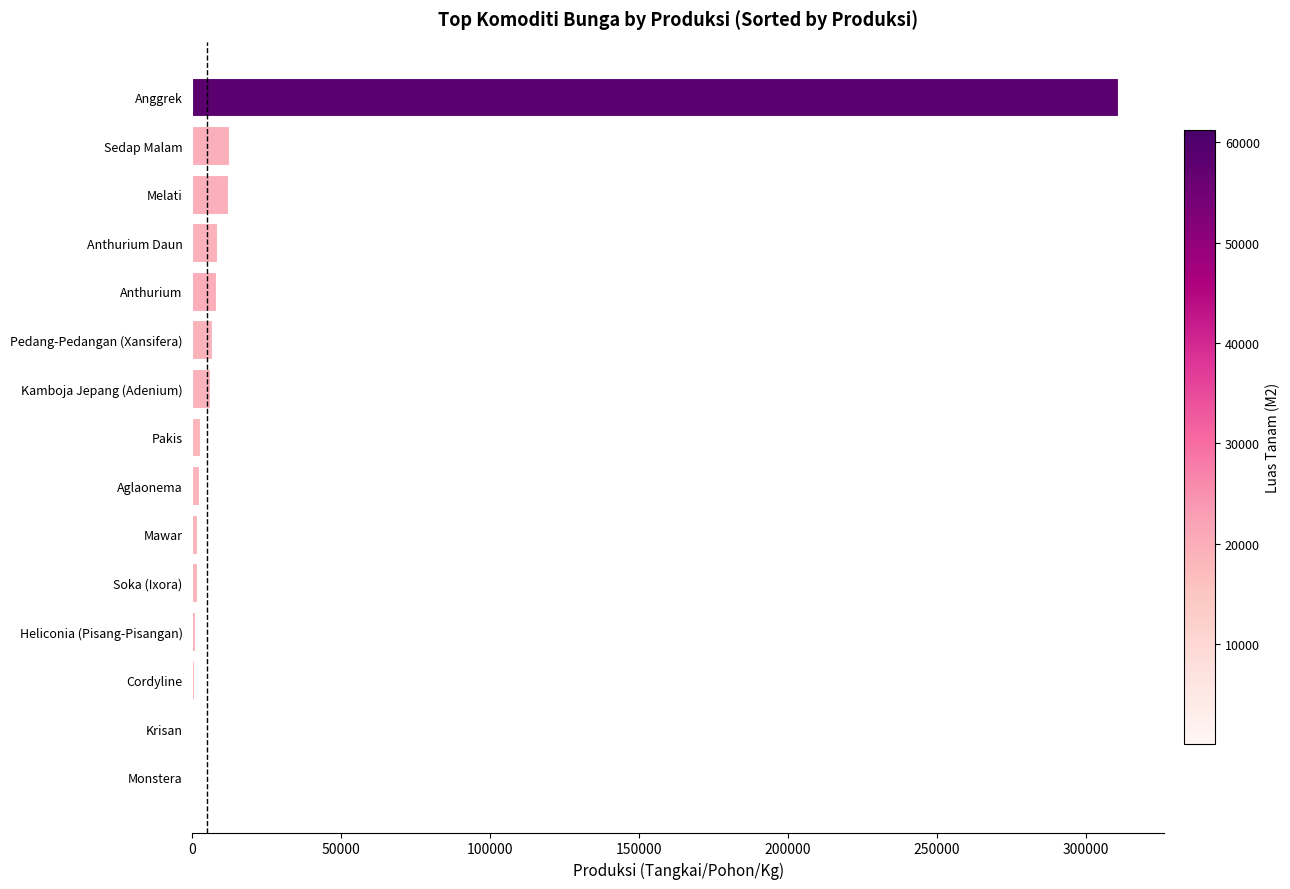

Which has a higher value, Soka (Ixora) or Anggrek?

Anggrek